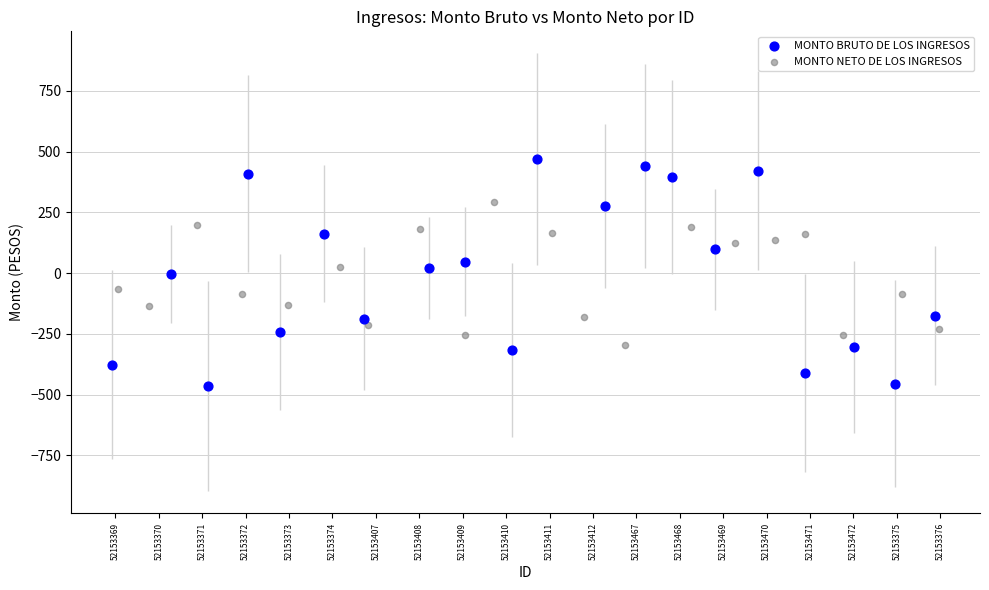

Which series reaches the maximum Y coordinate?

MONTO BRUTO DE LOS INGRESOS